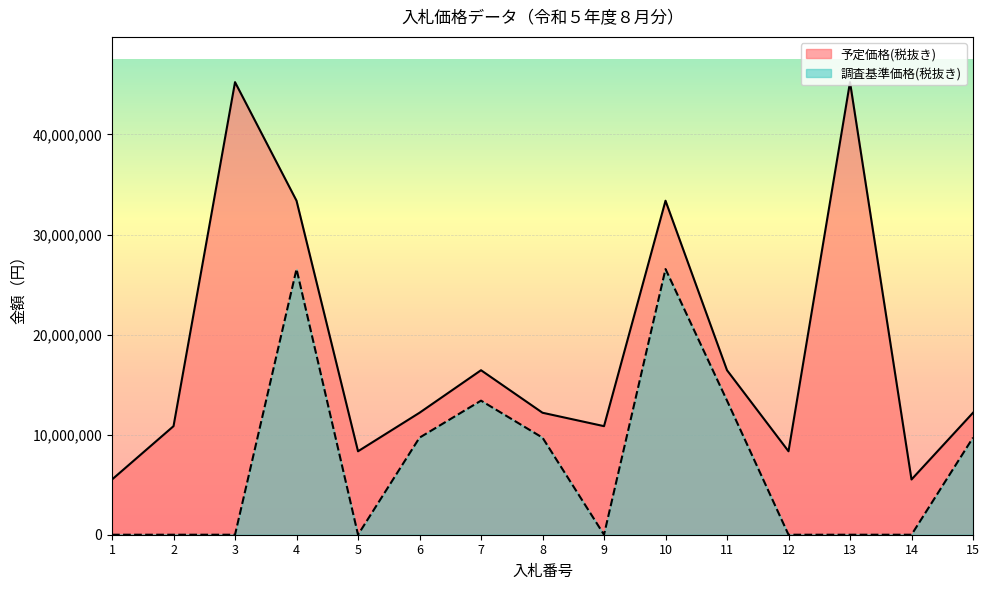

What is the sum of the 予定価格(税抜き) values at 5 and 13?

53570000